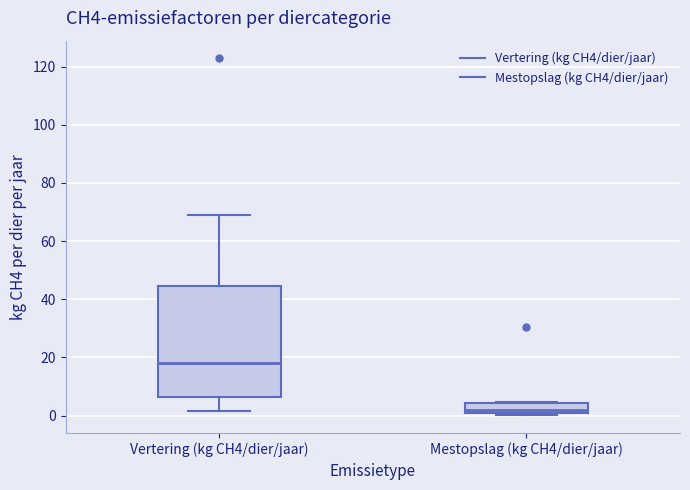

Which box is the tallest, from its lower edge to its upper edge?

Vertering (kg CH4/dier/jaar)